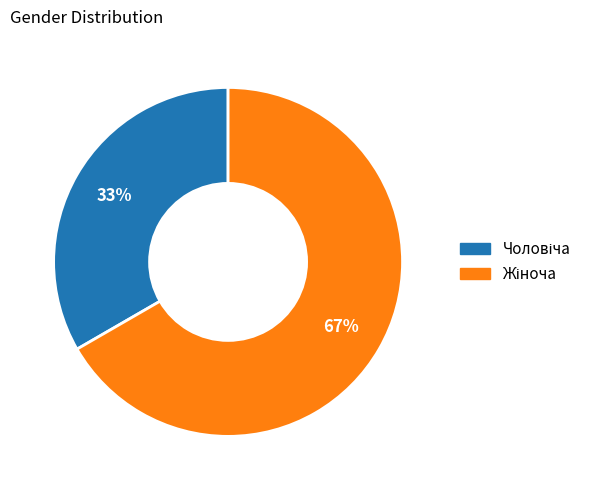

To the nearest percent, what is the average slice percentage?

50%